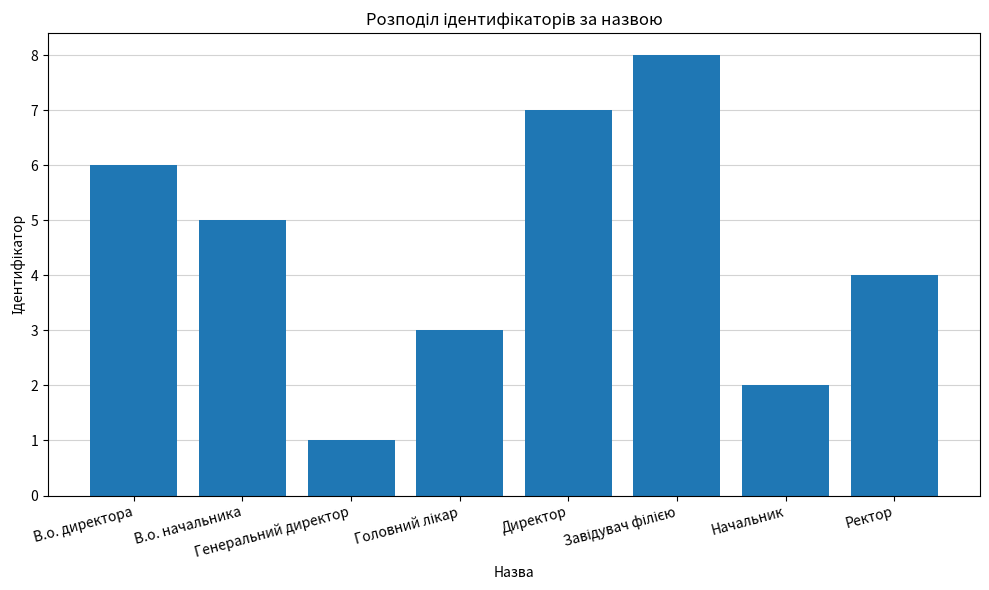

The value at В.о. директора is 8. True or false?

False